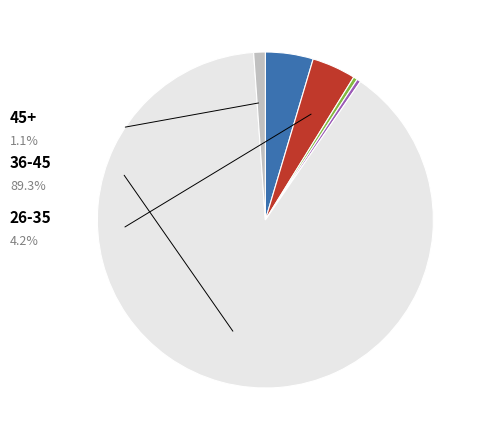

Is there any slice that represents more than half of the pie?

Yes